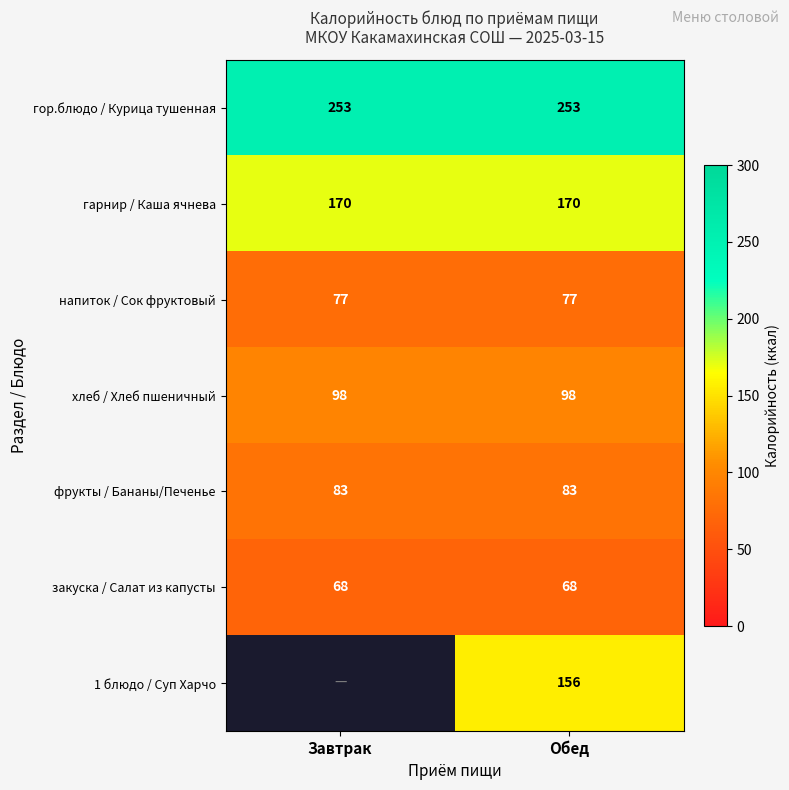

What is the spread (max minus min) of values at Обед?

185